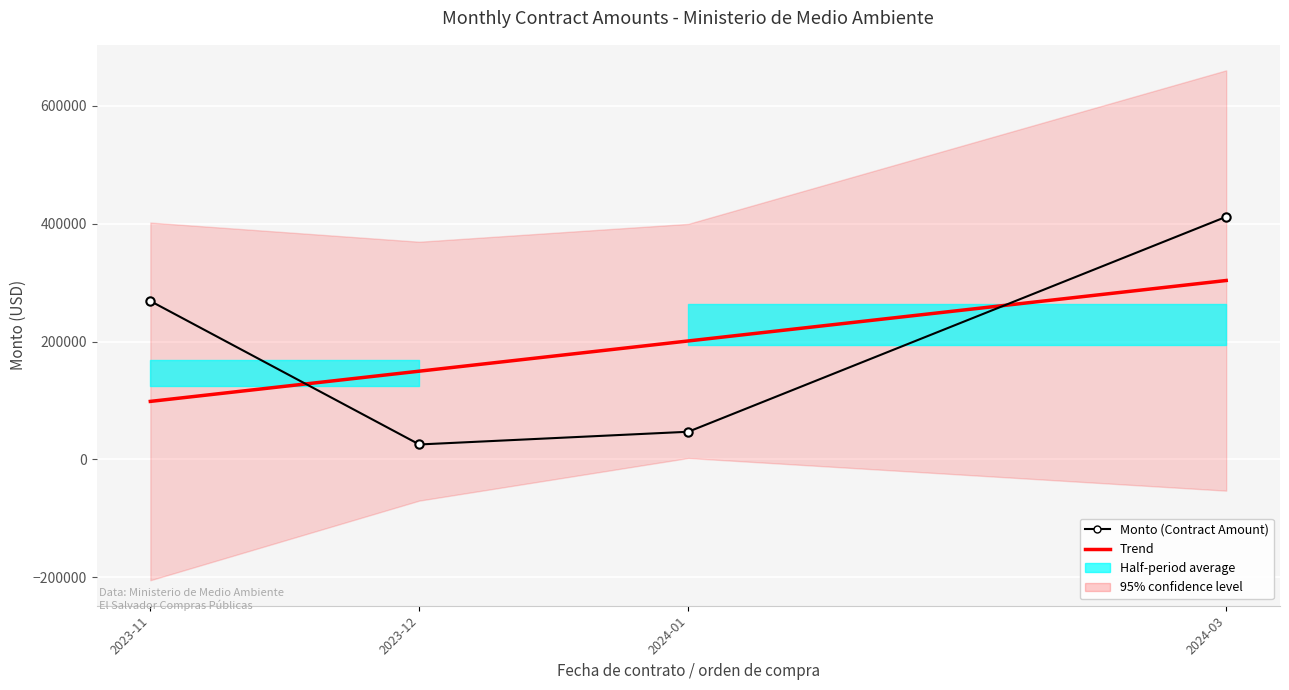

At which category does the chart reach its minimum across all series?

2023-12